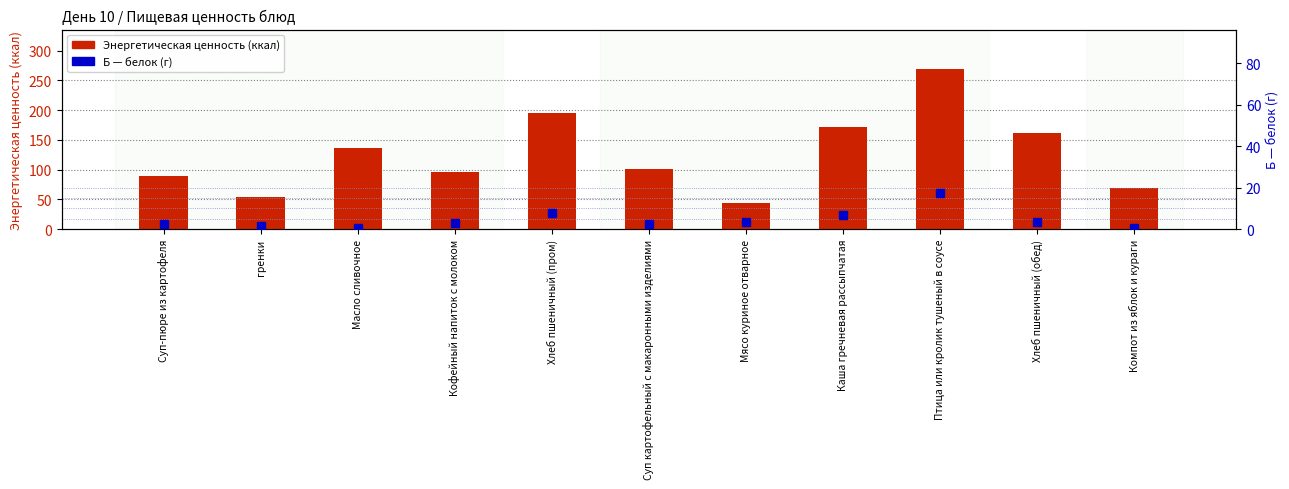

Read the Энергетическая ценность (ккал) value at Масло сливочное.

136.0